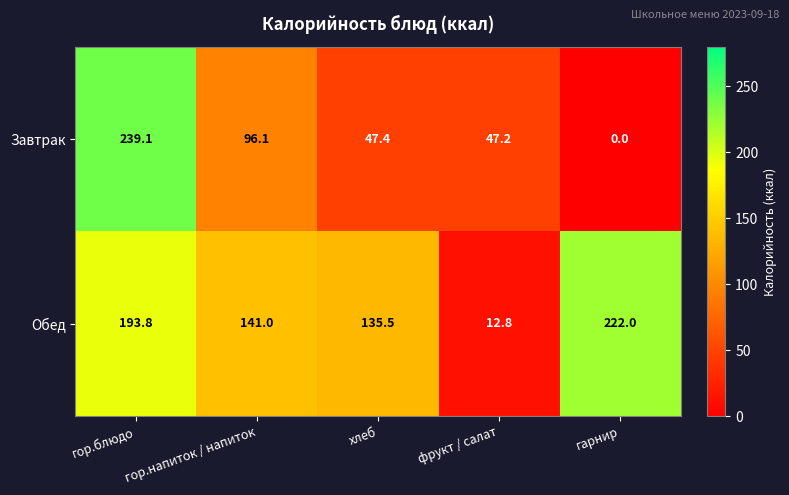

Where is Завтрак nearest to the value 119?

гор.напиток / напиток